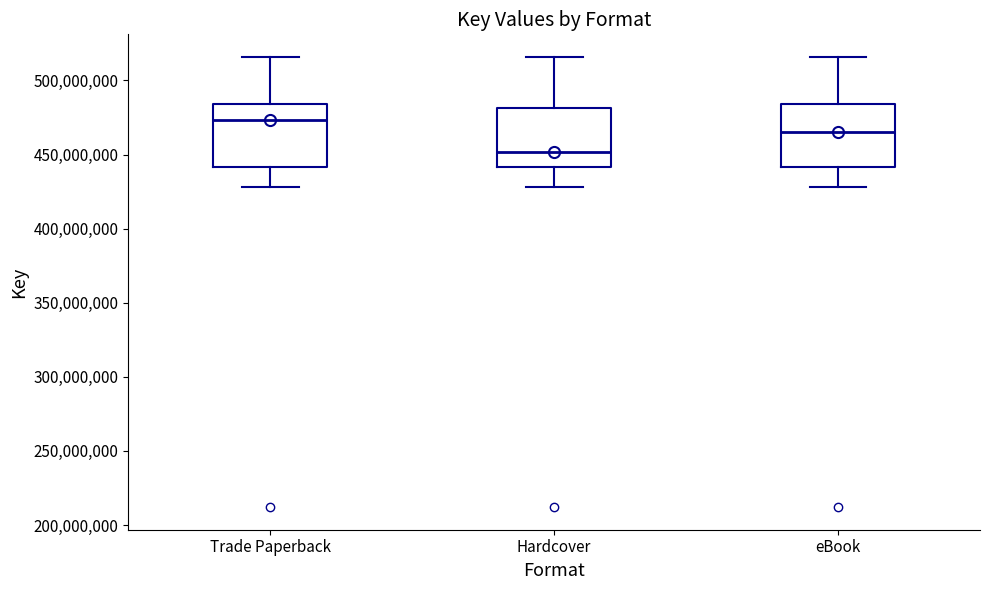

Reading left to right, read every box against the y-axis: the position of its median line, the range the box covers, and the ends of its whiskers. The values are not printed on the chart, so give them approximately, as read against the axis.

Trade Paperback: median 475000000, box 440000000 to 485000000, whiskers 430000000 to 515000000
Hardcover: median 450000000, box 440000000 to 480000000, whiskers 430000000 to 515000000
eBook: median 465000000, box 440000000 to 485000000, whiskers 430000000 to 515000000